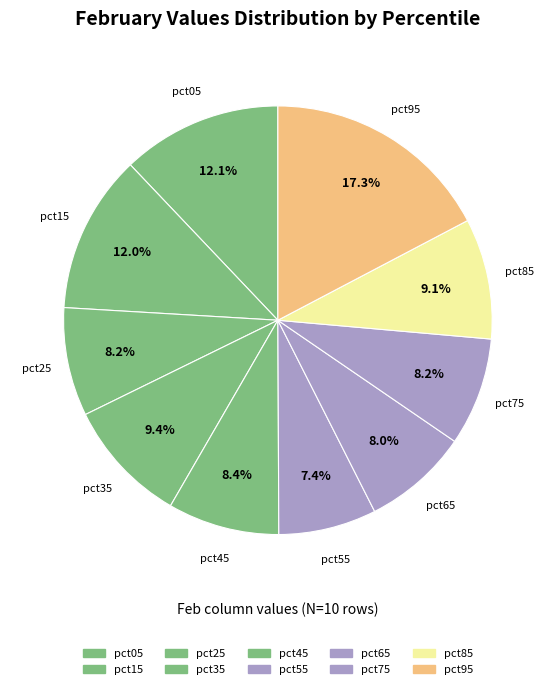

What is the total percentage of pct55 and pct65?

15.4%